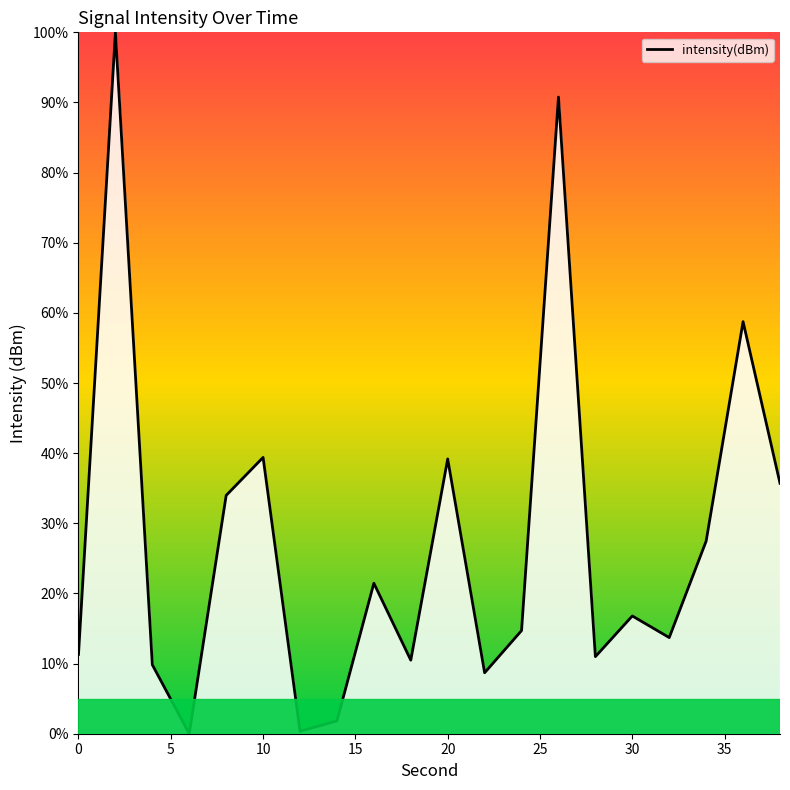

What is the greatest value displayed?

100.0